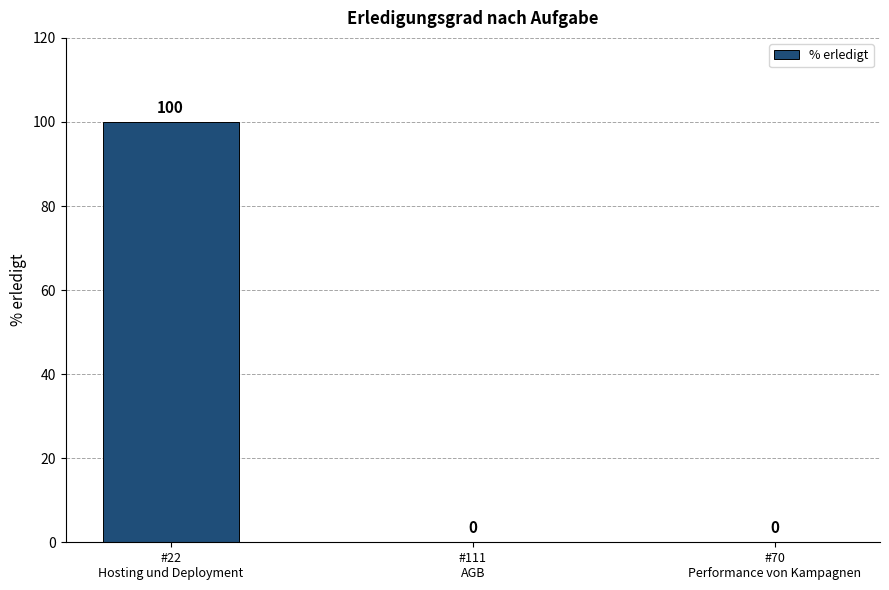

What is the change in value from #22
Hosting und Deployment to #70
Performance von Kampagnen?

-100